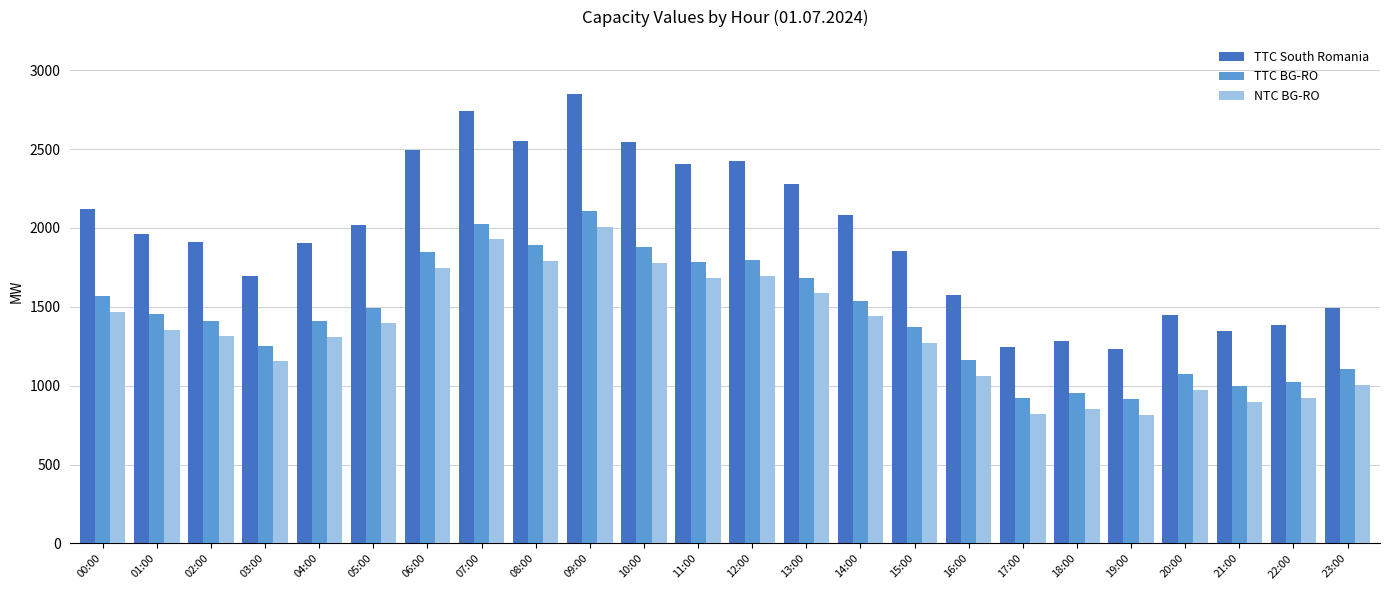

How many data points does each series have?

24